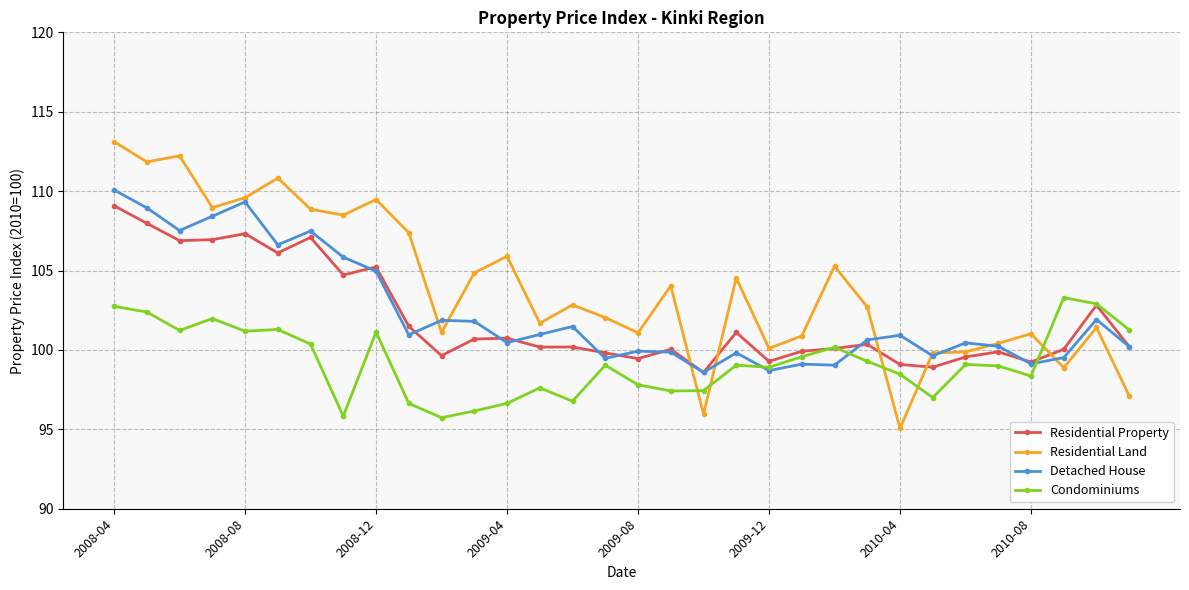

Which series has the largest total across all categories?

Residential Land